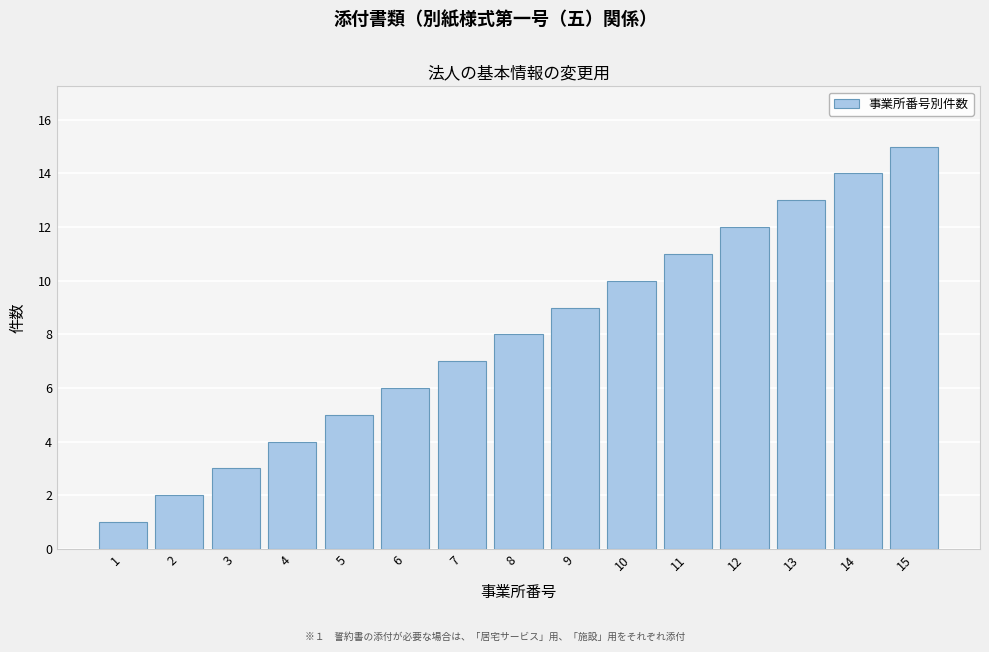

Rank the categories by value from highest to lowest.

15, 14, 13, 12, 11, 10, 9, 8, 7, 6, 5, 4, 3, 2, 1